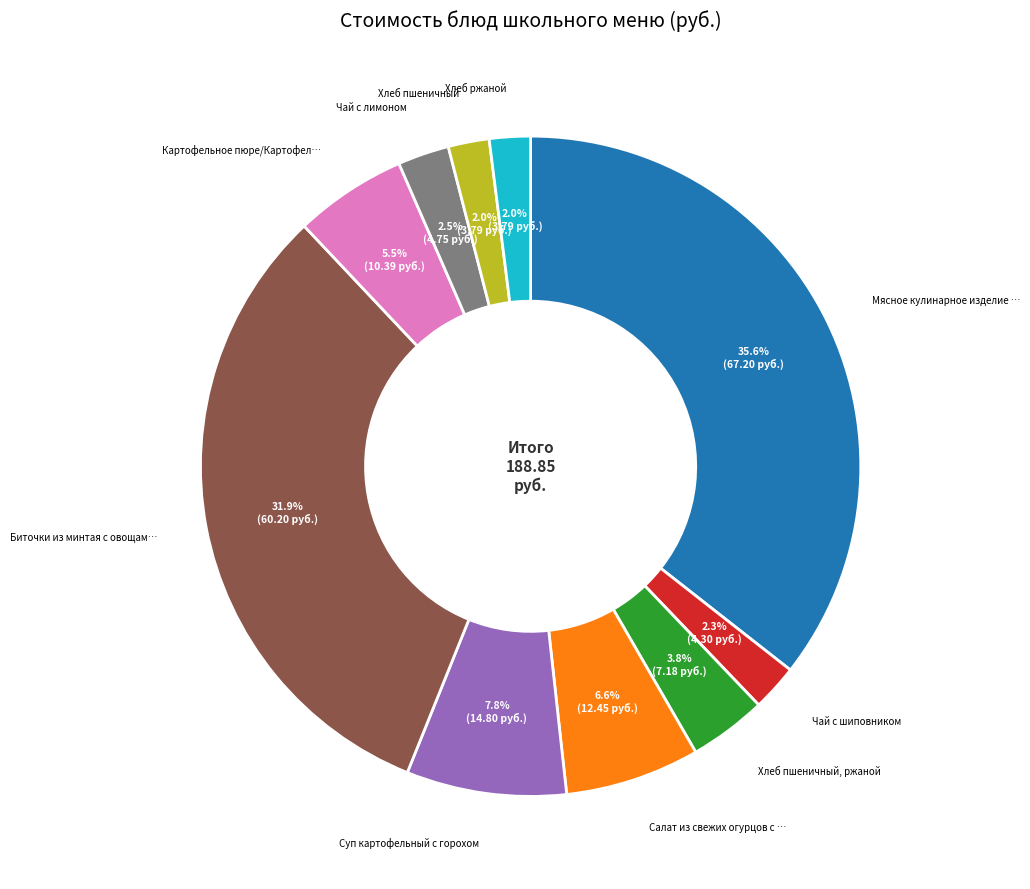

Does any single category account for the majority?

No